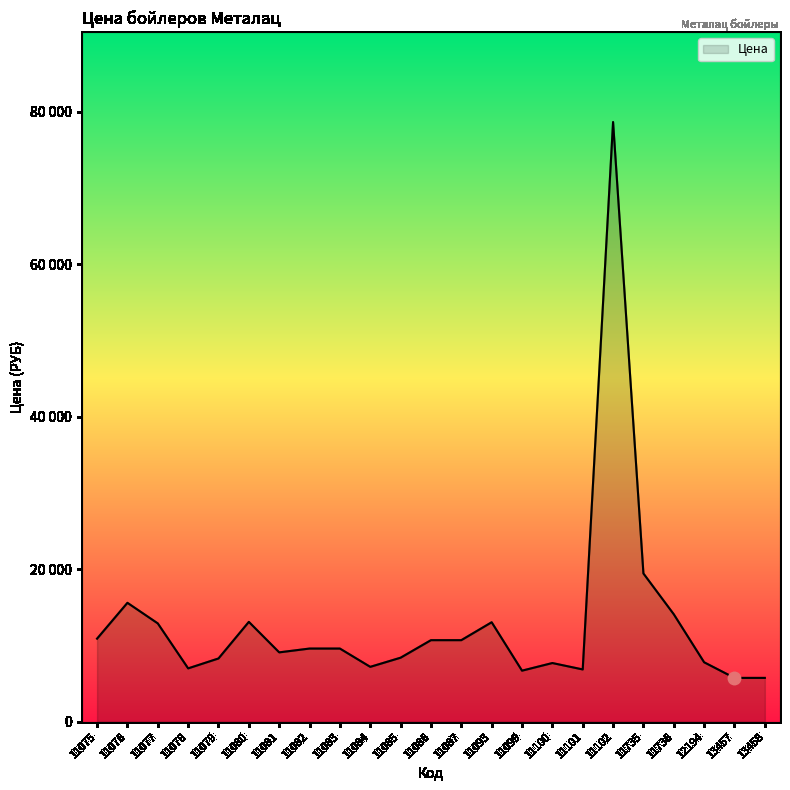

What is the change in value from 11736 to 13458?

-8350